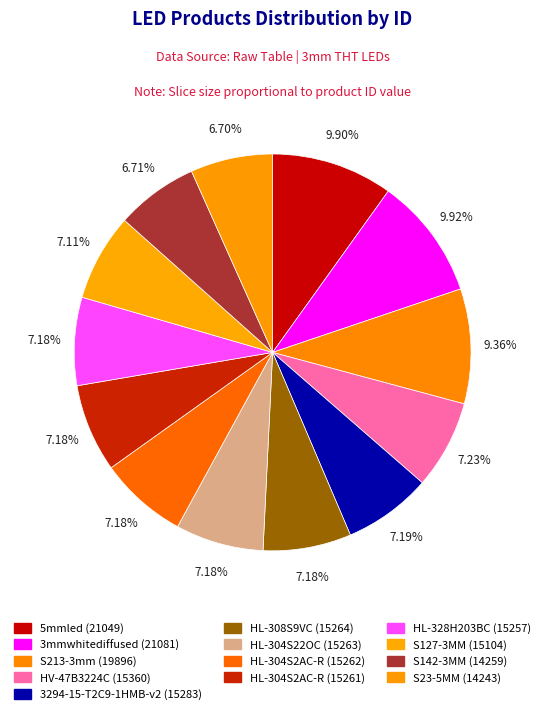

Is the sum of HL-328H203BC (15257) and HL-304S22OC (15263) greater than half?

No